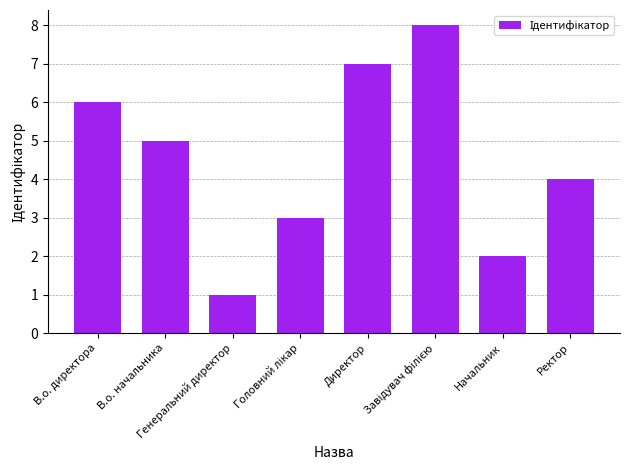

What position from the right is В.о. начальника?

7